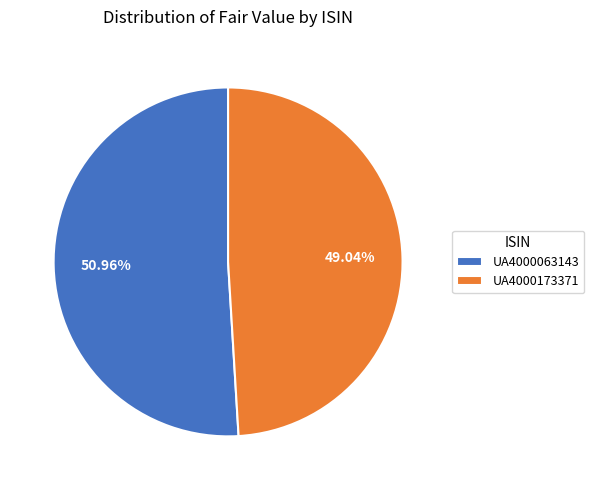

Is the sum of UA4000173371 and UA4000063143 greater than half?

Yes